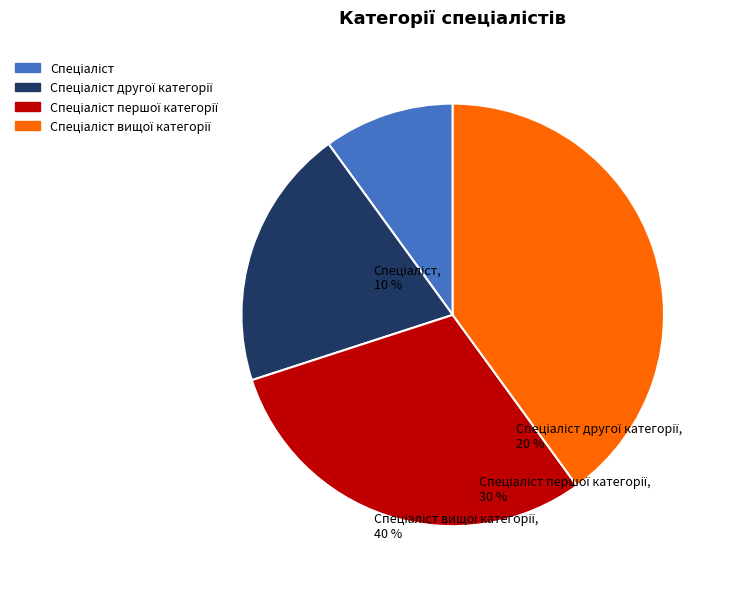

Is there any slice that represents more than half of the pie?

No